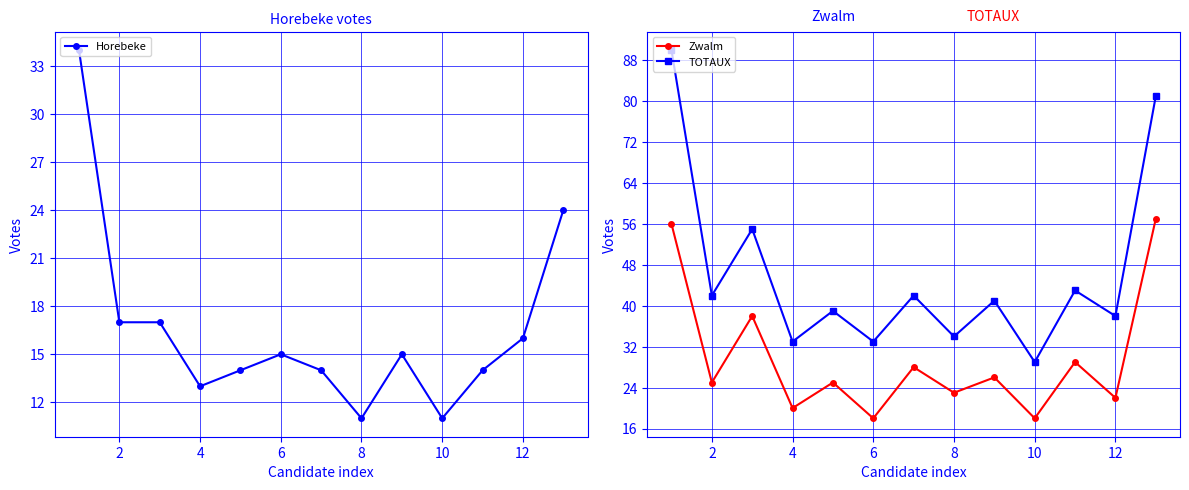

What are all the series names shown in the legend?

Horebeke, Zwalm, TOTAUX